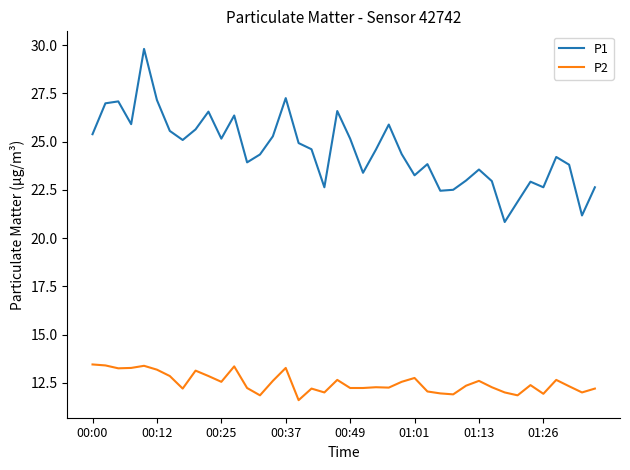

Rank the series by their maximum value, from highest to lowest.

P1, P2